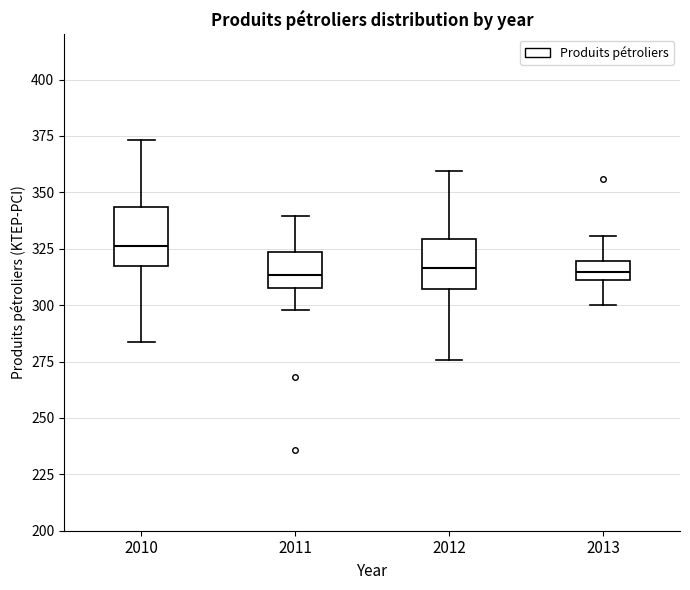

Reading left to right, read every box against the y-axis: the position of its median line, the range the box covers, and the ends of its whiskers. The values are not printed on the chart, so give them approximately, as read against the axis.

2010: median 325, box 315 to 345, whiskers 285 to 375
2011: median 315, box 310 to 325, whiskers 300 to 340
2012: median 315, box 305 to 330, whiskers 275 to 360
2013: median 315, box 310 to 320, whiskers 300 to 330